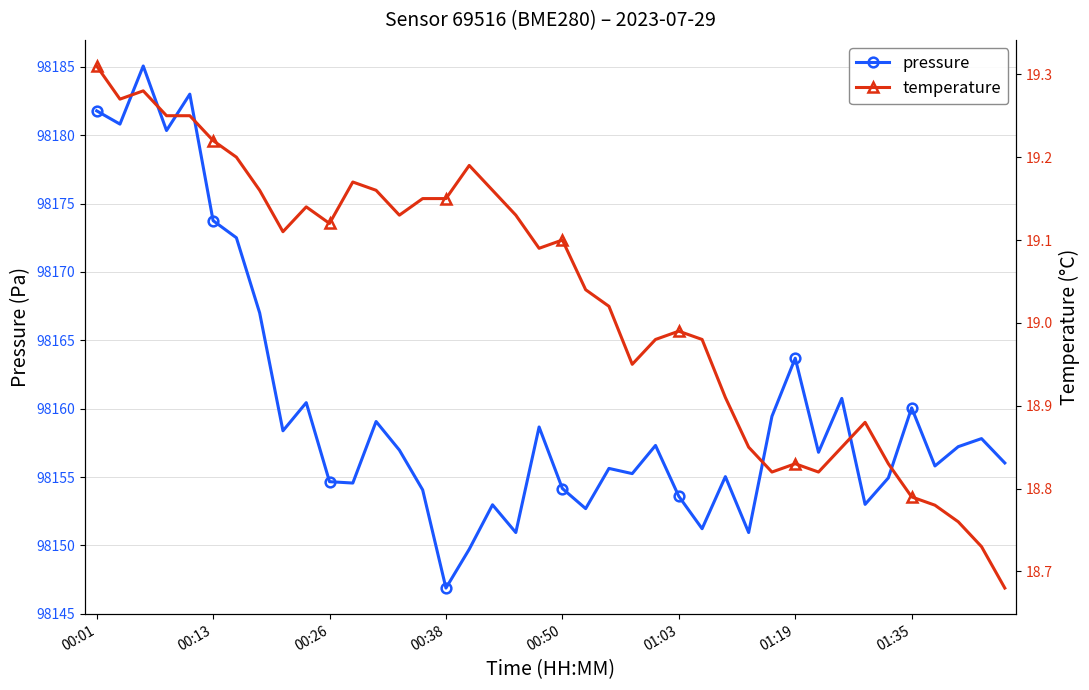

At which label does pressure first exceed 98156?

00:01